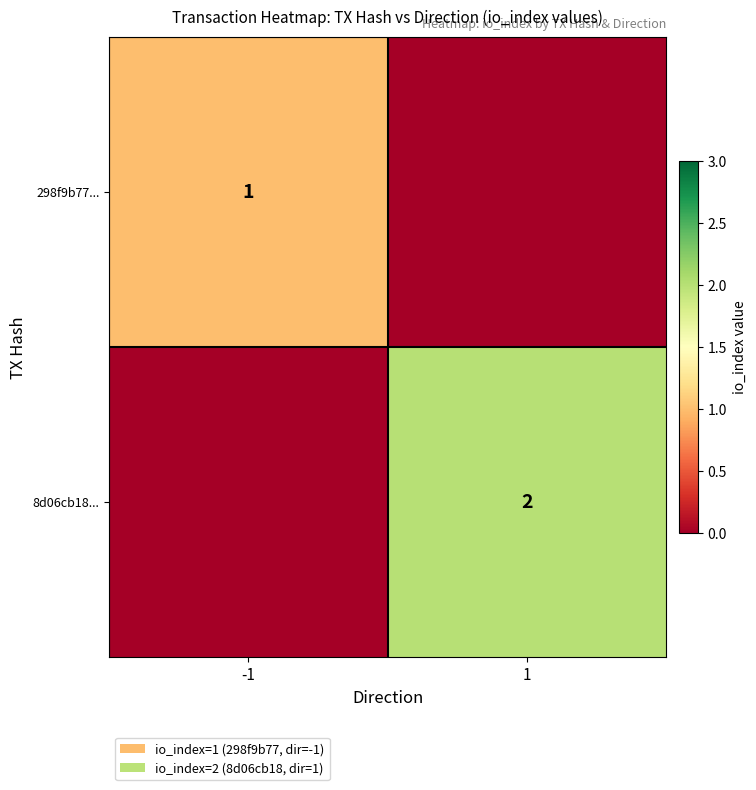

The value of 8d06cb18... at 1 is 3. True or false?

False